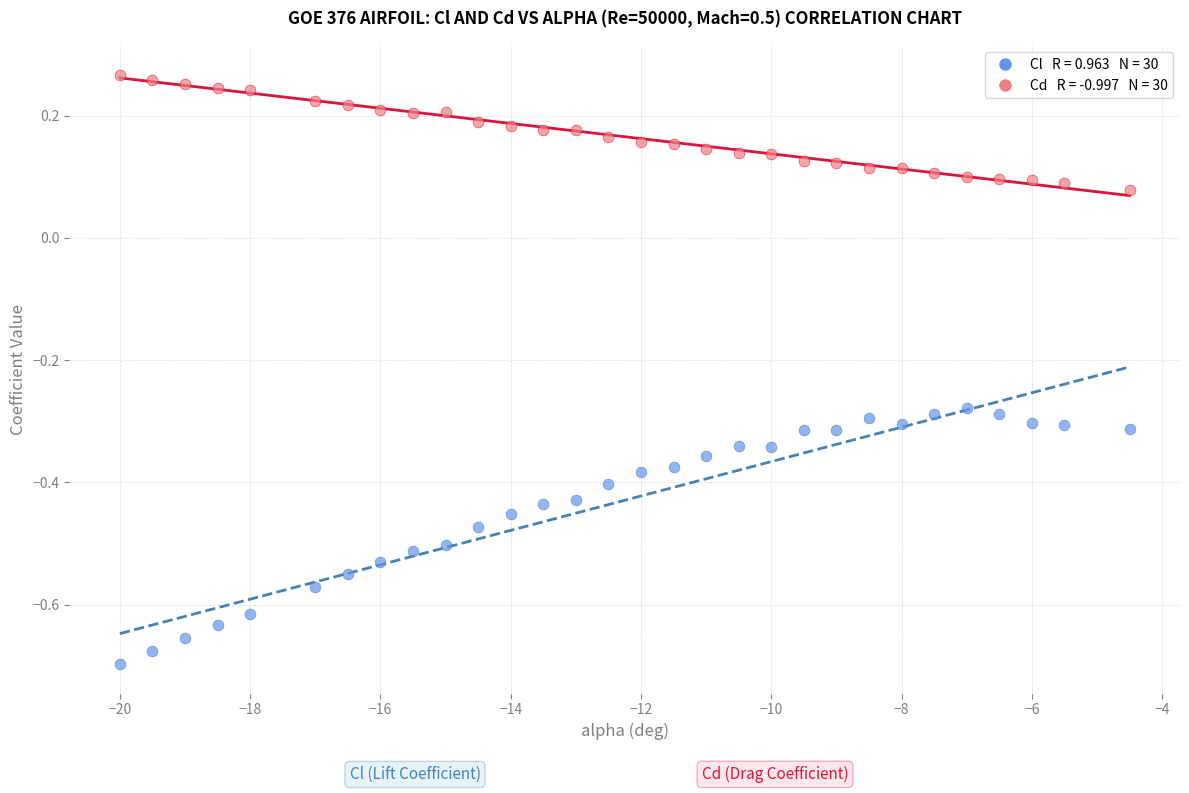

Across all data points, what is the range of X values (max minus min)?

15.5